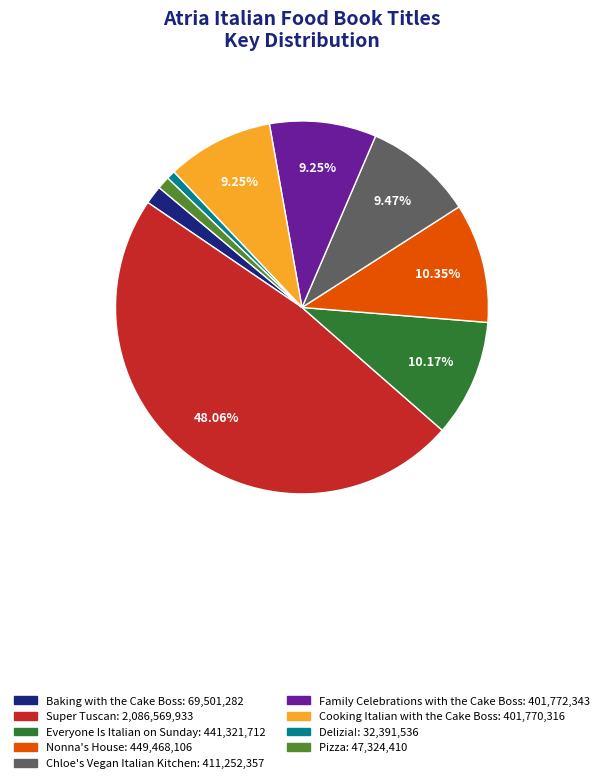

How many slices are in this pie chart?

9